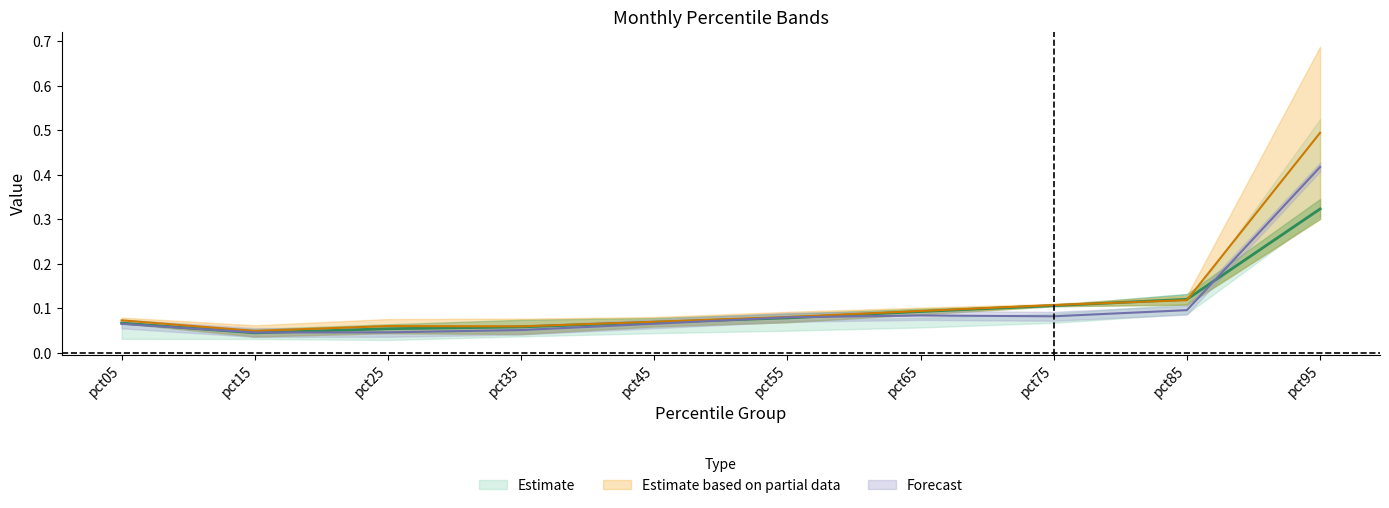

True or false: Jan has more than 0 points higher than both neighbors.

True